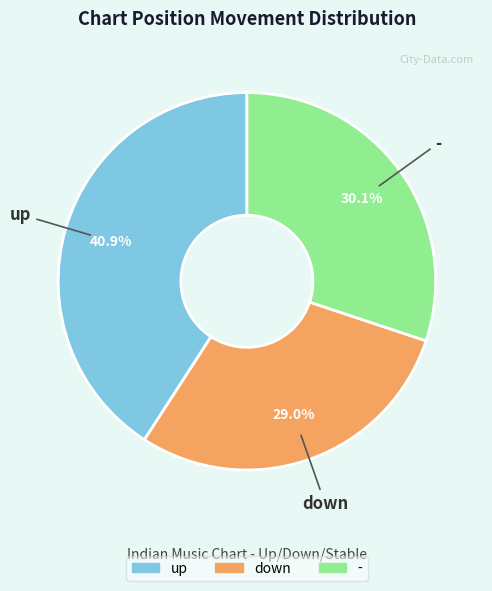

Is there any slice that represents more than half of the pie?

No